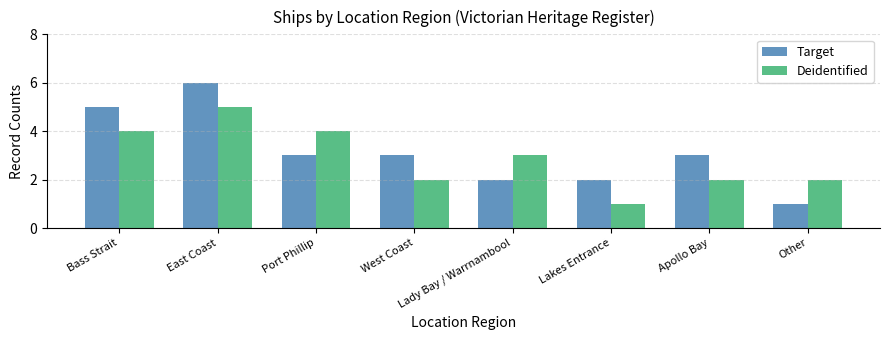

Where is Deidentified nearest to the value 3?

Lady Bay / Warrnambool